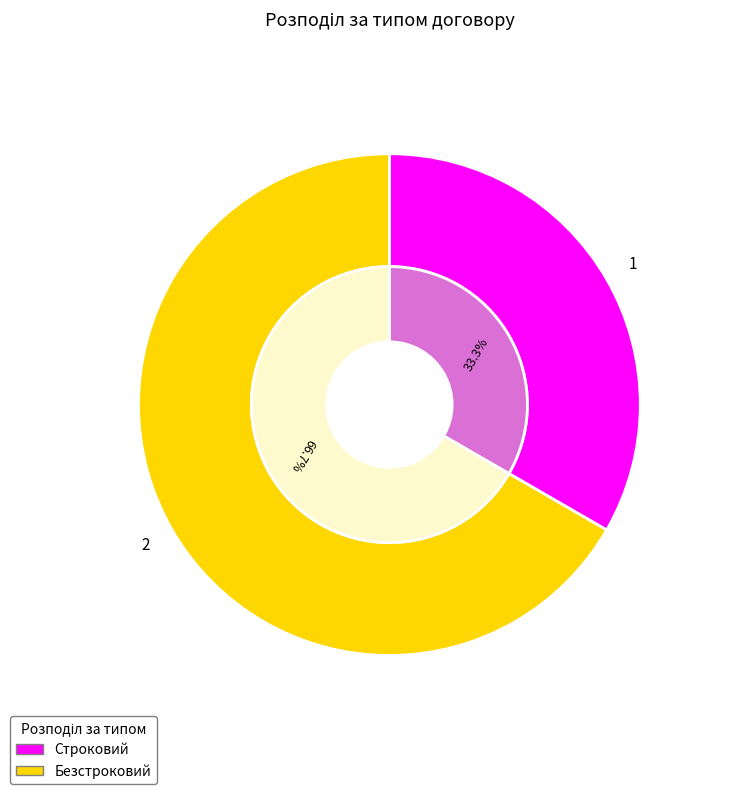

Is it true that Строковий is 43% of the pie?

False